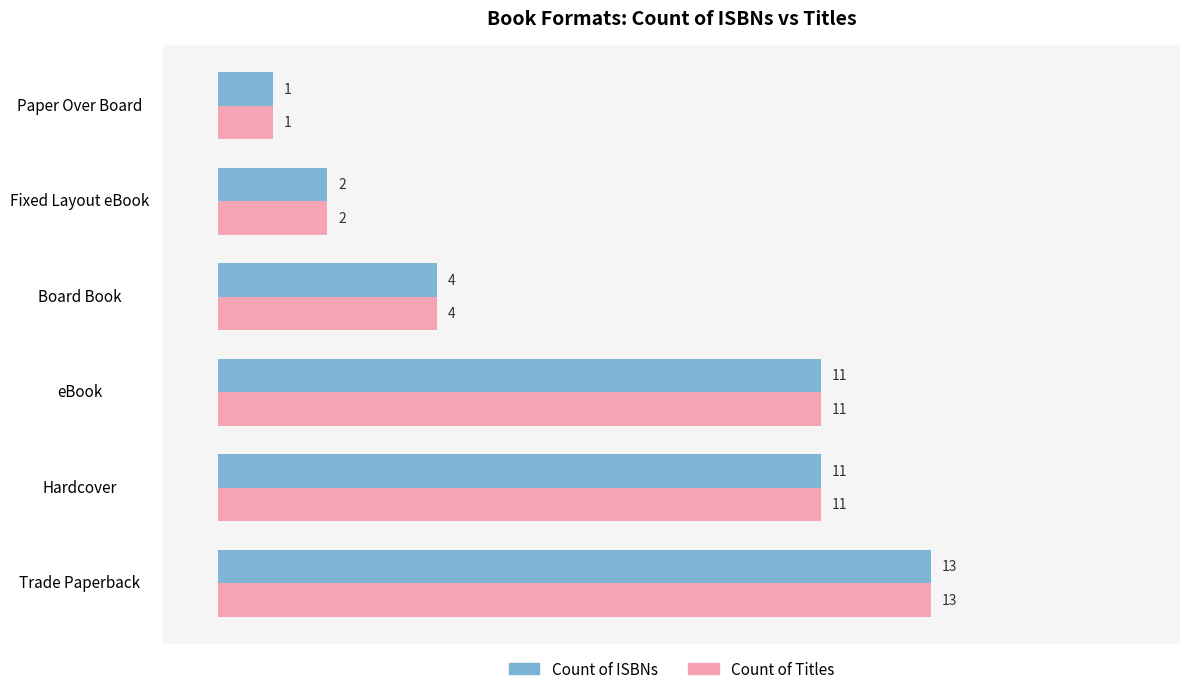

Is it true that Count of ISBNs equals 1 at Paper Over Board?

True